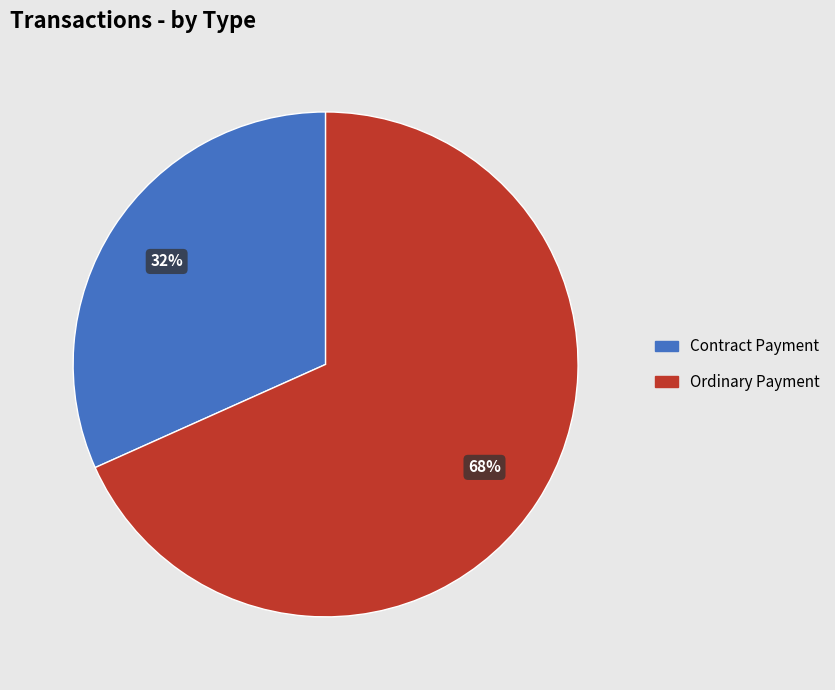

Which has a higher value, Contract Payment or Ordinary Payment?

Ordinary Payment